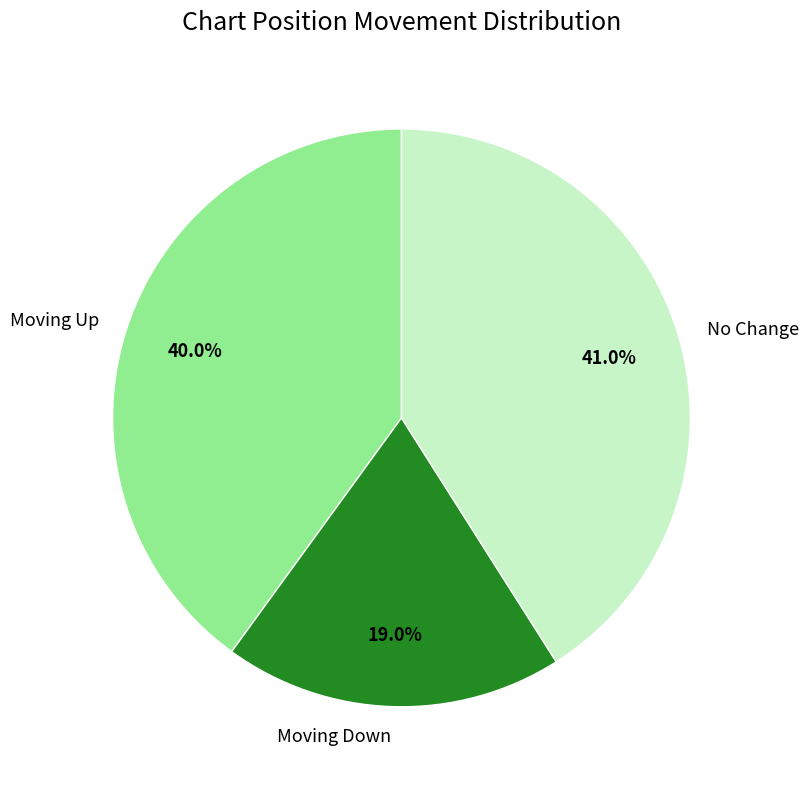

Rank the categories by value from highest to lowest.

No Change, Moving Up, Moving Down